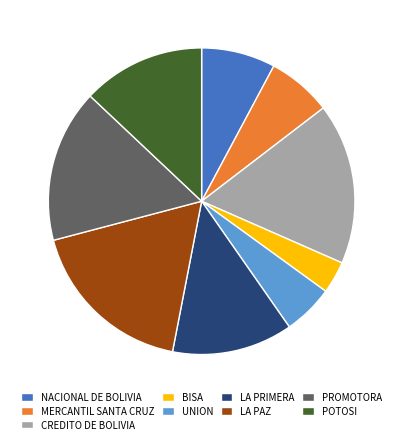

Is there a majority slice in this chart?

No